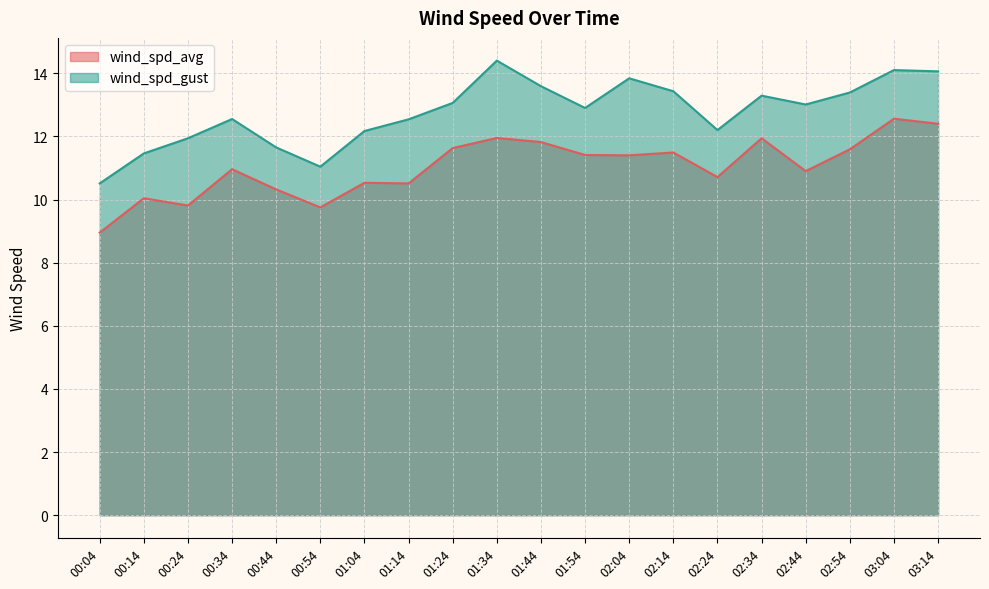

How many data points does each series have?

20